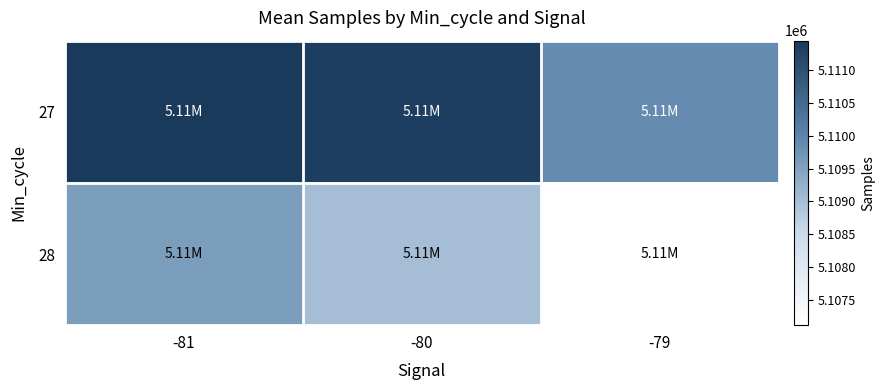

Count the number of data series in this chart.

2